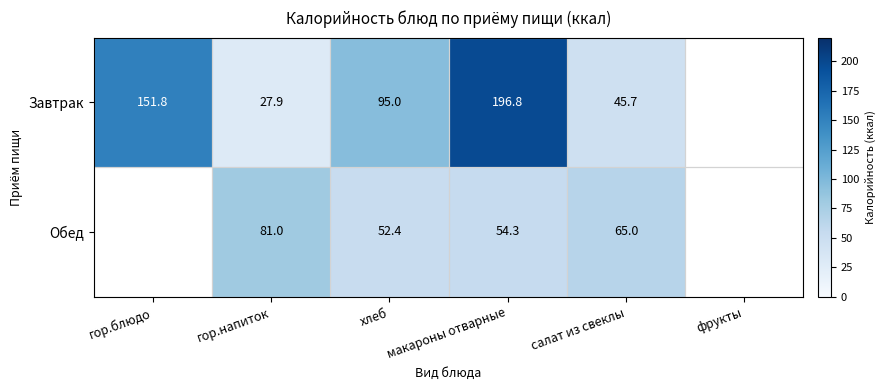

True or false: Завтрак has a value of 196.8 at макароны отварные.

True